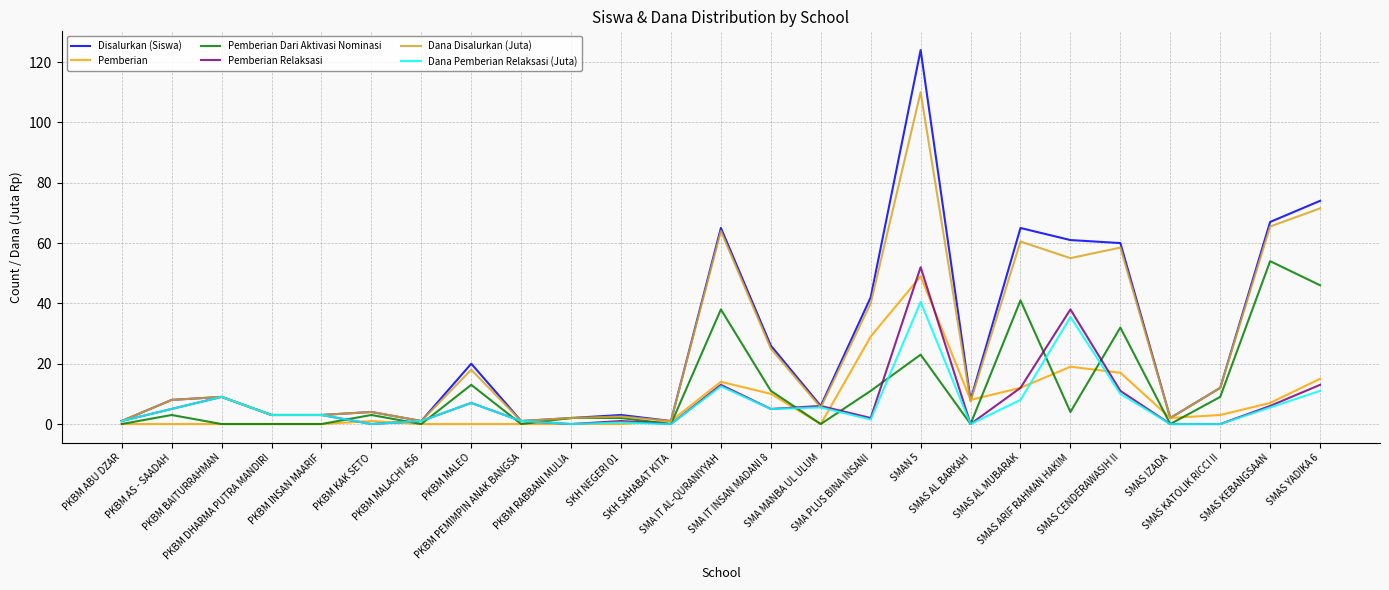

What is the highest value of the Dana Pemberian Relaksasi (Juta) series?

40.5